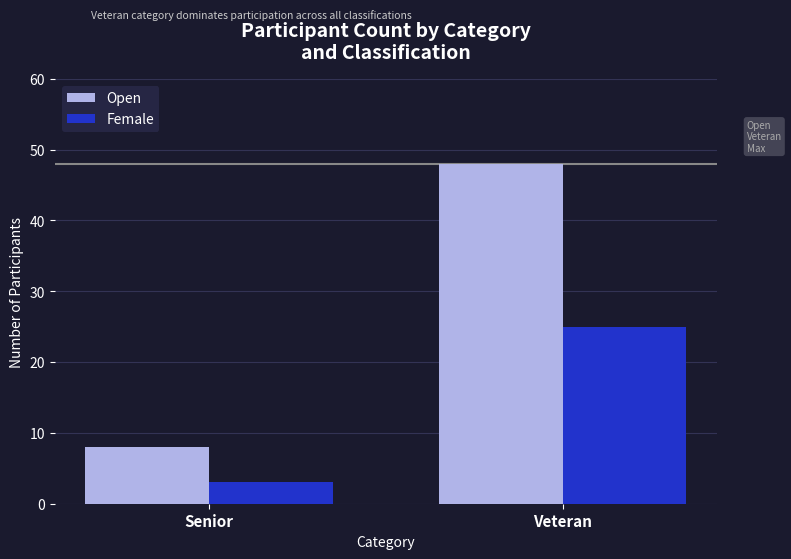

At how many categories does at least one series exceed 39?

1